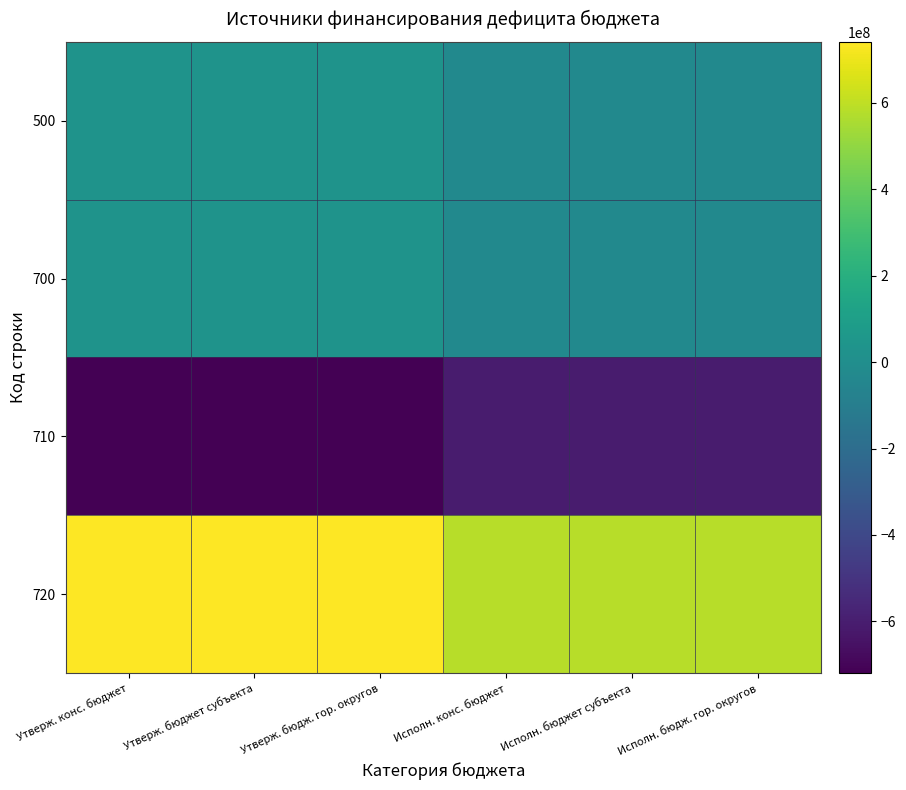

How many categories are shown in the chart?

6